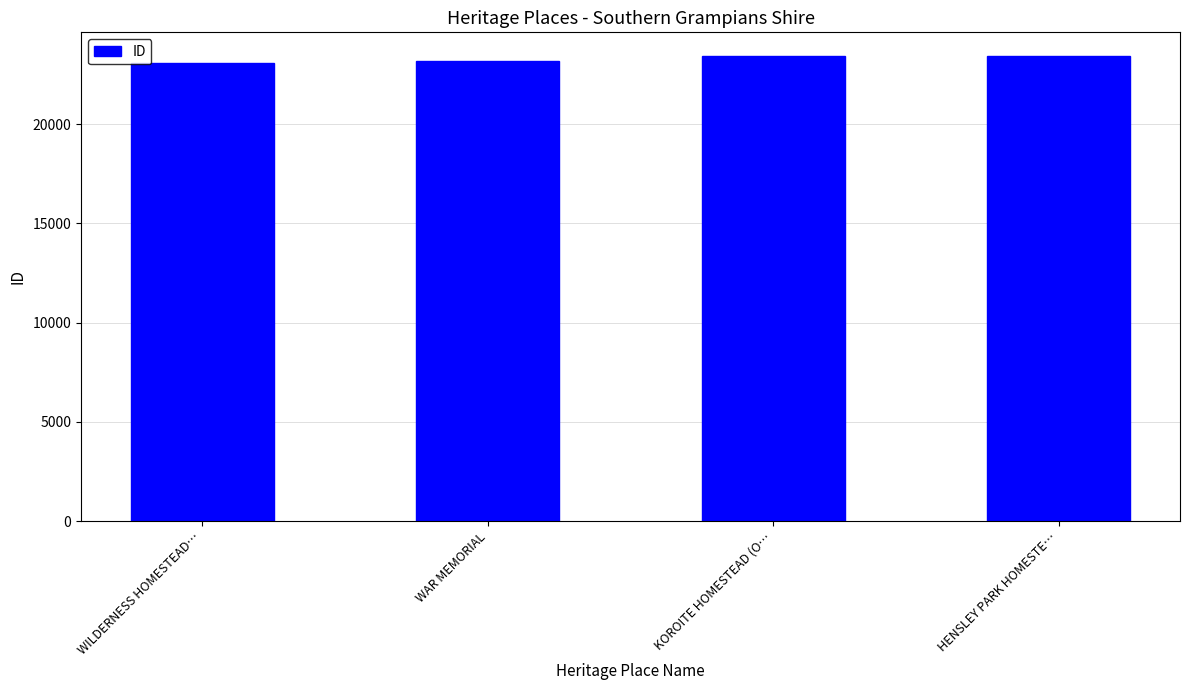

What is the change in value from WILDERNESS HOMESTEAD… to WAR MEMORIAL?

+68